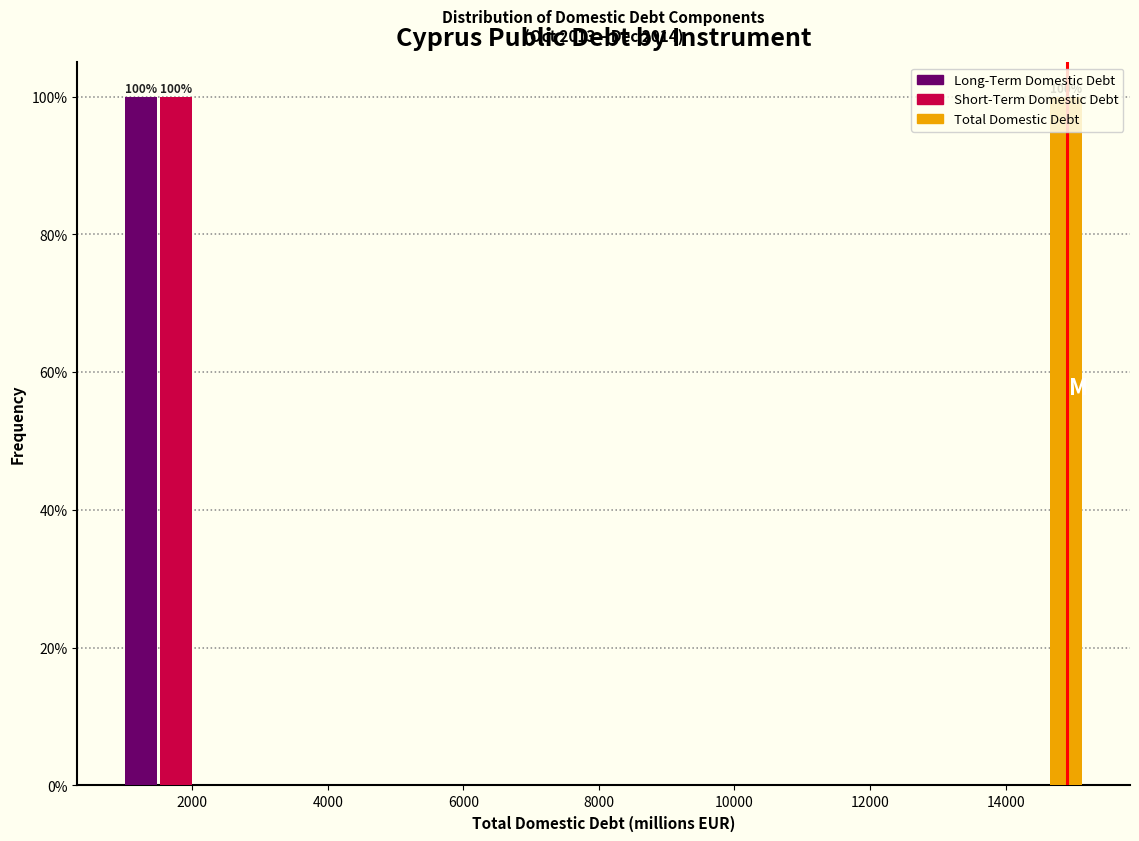

In the Short-Term Domestic Debt series, which range on the x-axis has the tallest bar?

800 to 2600